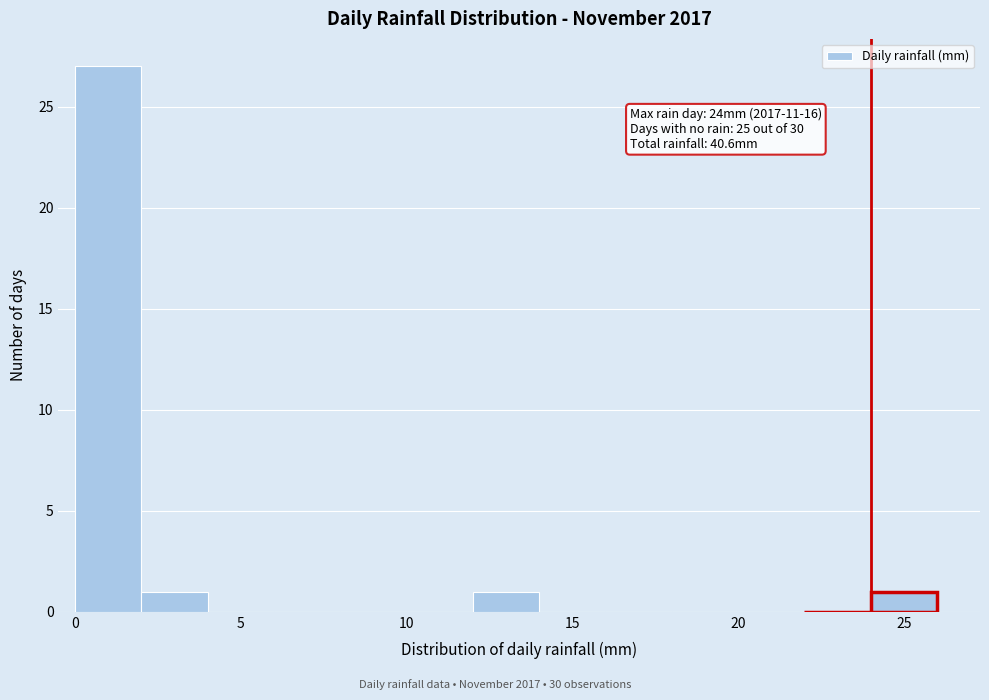

Which range on the x-axis has the tallest bar?

0 to 2